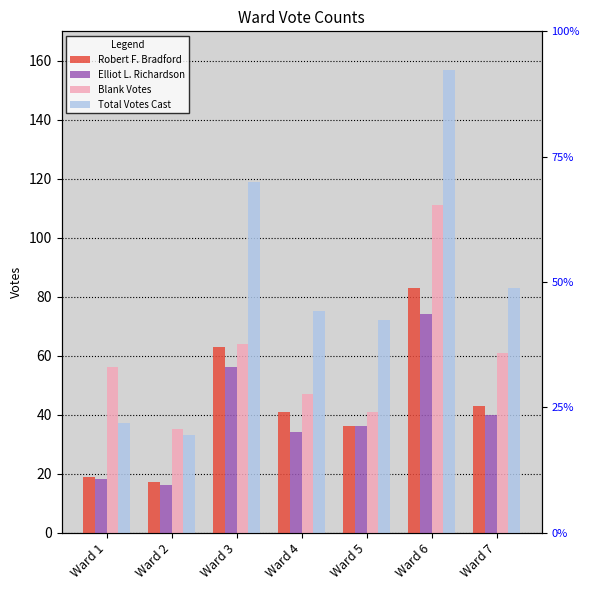

Reading left to right, transcribe all the data shown in this chart.

Robert F. Bradford: 19	17	63	41	36	83	43
Elliot L. Richardson: 18	16	56	34	36	74	40
Blank Votes: 56	35	64	47	41	111	61
Total Votes Cast: 37	33	119	75	72	157	83